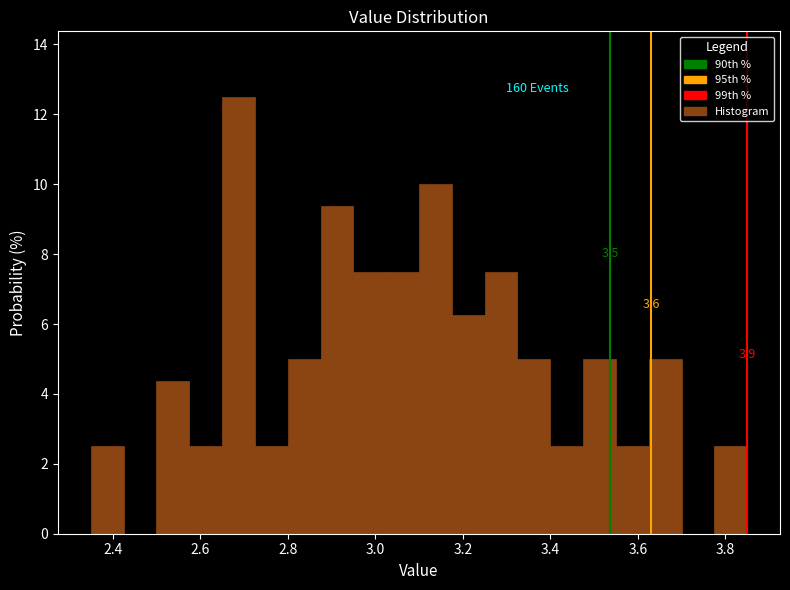

Read against the x-axis, roughly where is the centre of the tallest bar?

2.68